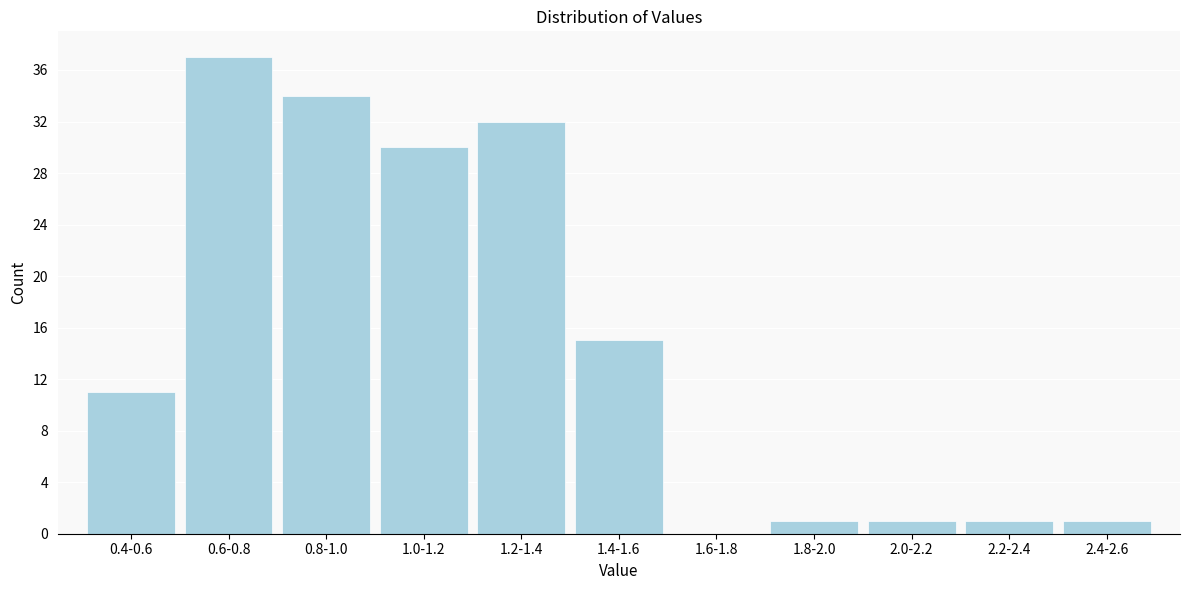

Reading left to right, transcribe all the data shown in this chart.

0.4-0.6=11	0.6-0.8=37	0.8-1.0=34	1.0-1.2=30	1.2-1.4=32	1.4-1.6=15	1.6-1.8=0	1.8-2.0=1	2.0-2.2=1	2.2-2.4=1	2.4-2.6=1